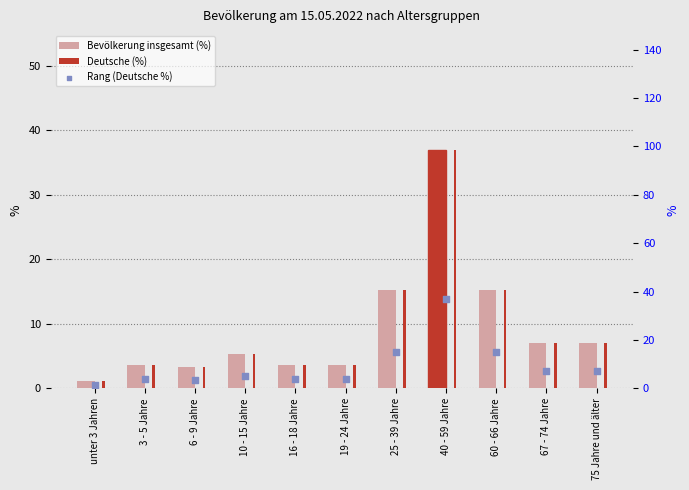

What are all the series names shown in the legend?

Bevölkerung insgesamt (%), Deutsche (%), Rang (Deutsche %)